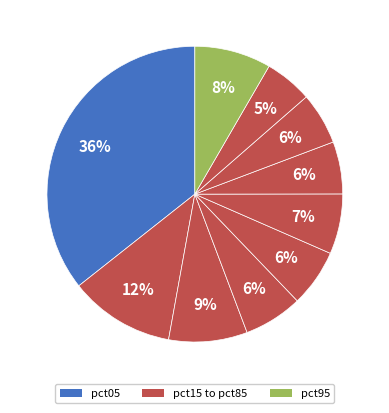

Rank the categories by value from highest to lowest.

pct05, pct15, pct25, pct95, pct55, pct35, pct45, pct65, pct75, pct85